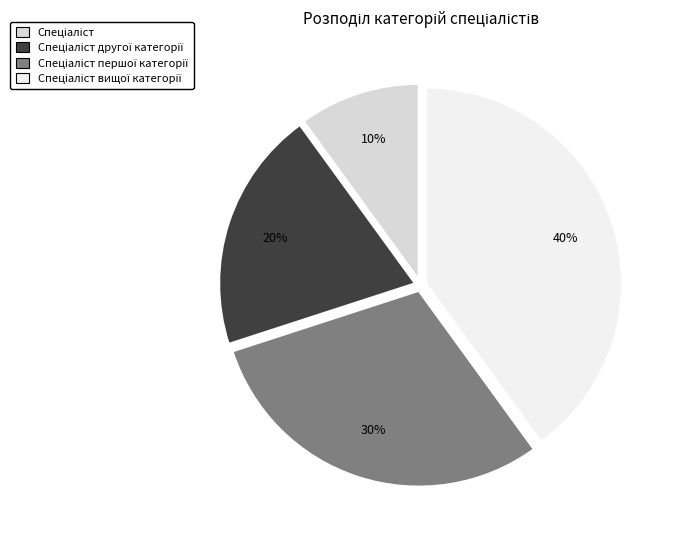

To the nearest percent, what is the average slice percentage?

25%